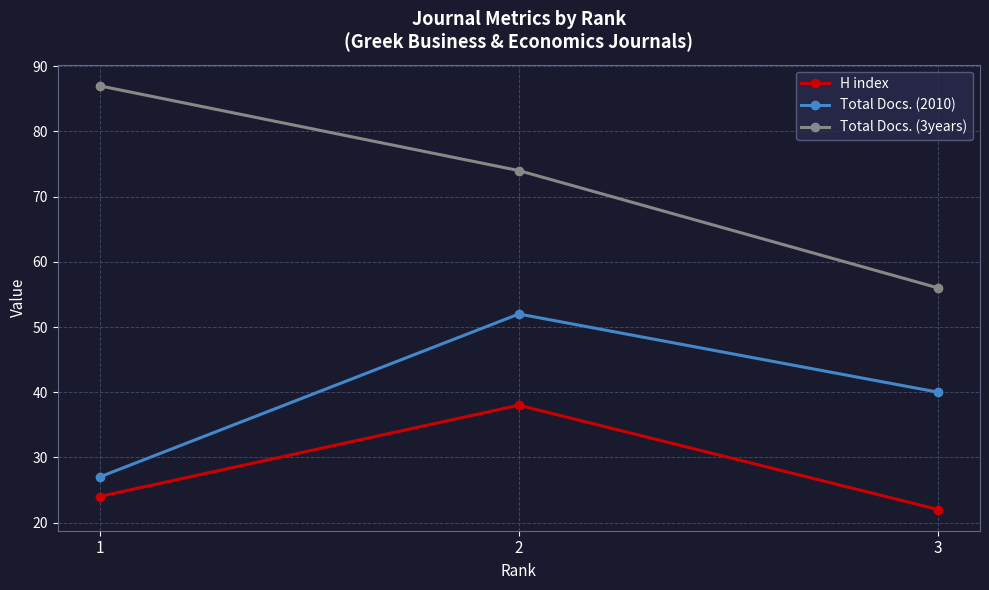

The H index series shows 5 at 3. True or false?

False